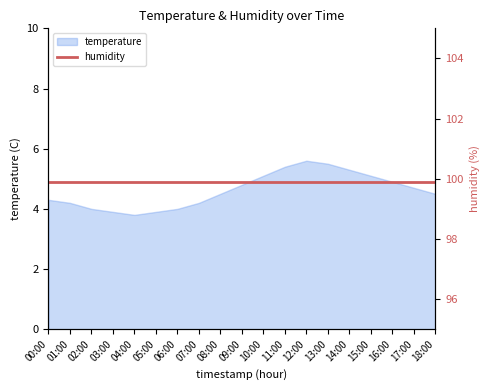

What is the difference between the maximum and minimum values?

1.8